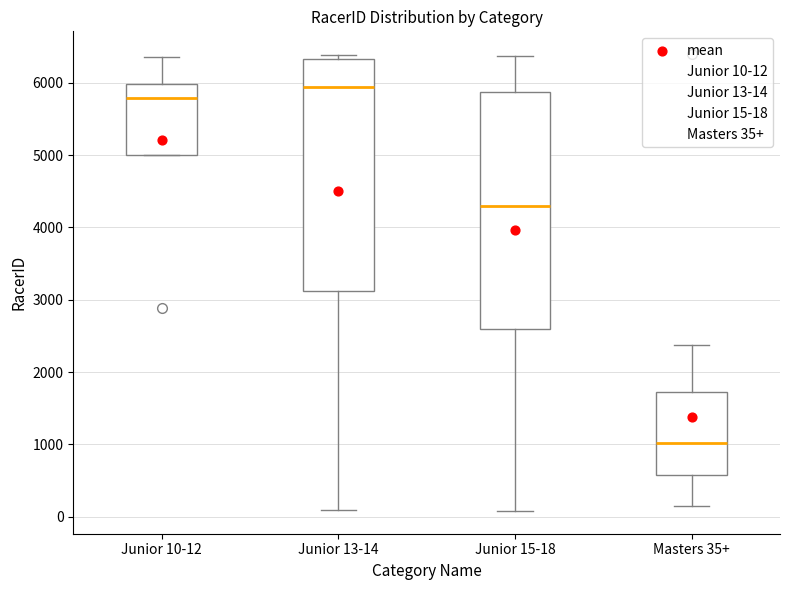

Where is the lower edge of the box for Junior 10-12 on the y-axis? The values are not printed on the chart, so give them approximately, as read against the axis.

5000